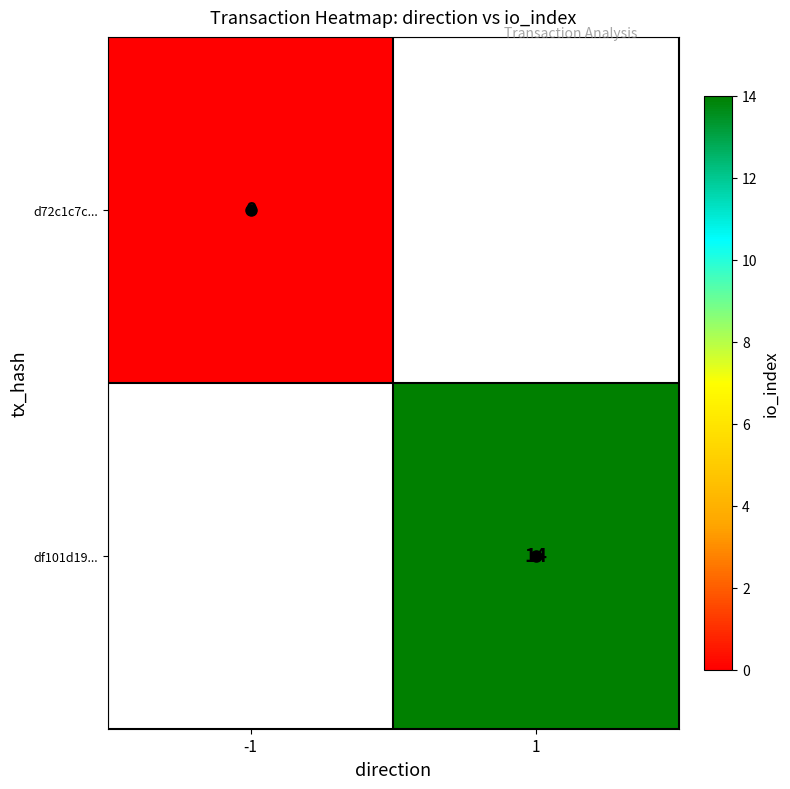

Where is d72c1c7c... nearest to the value 0?

-1